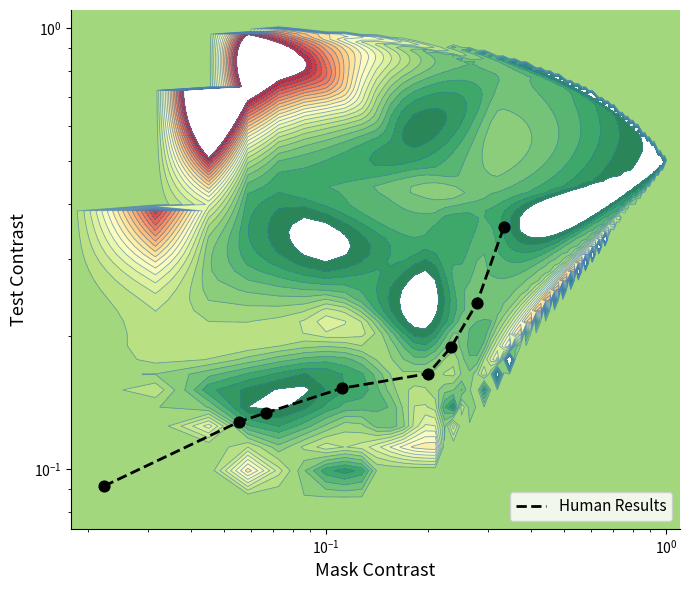

Reading left to right, list all the values displayed in this chart.

0.1	0.1	0.1	0.2	0.2	0.2	0.2	0.4